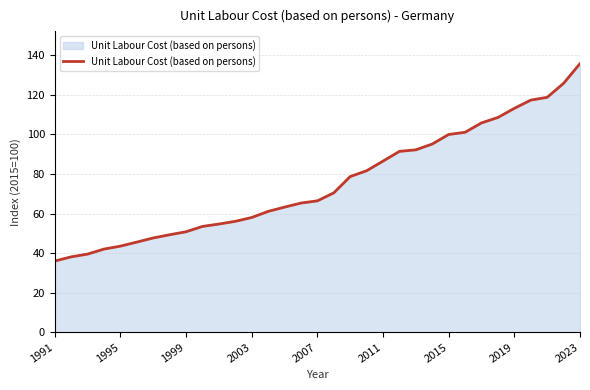

What is the greatest value displayed?

135.8